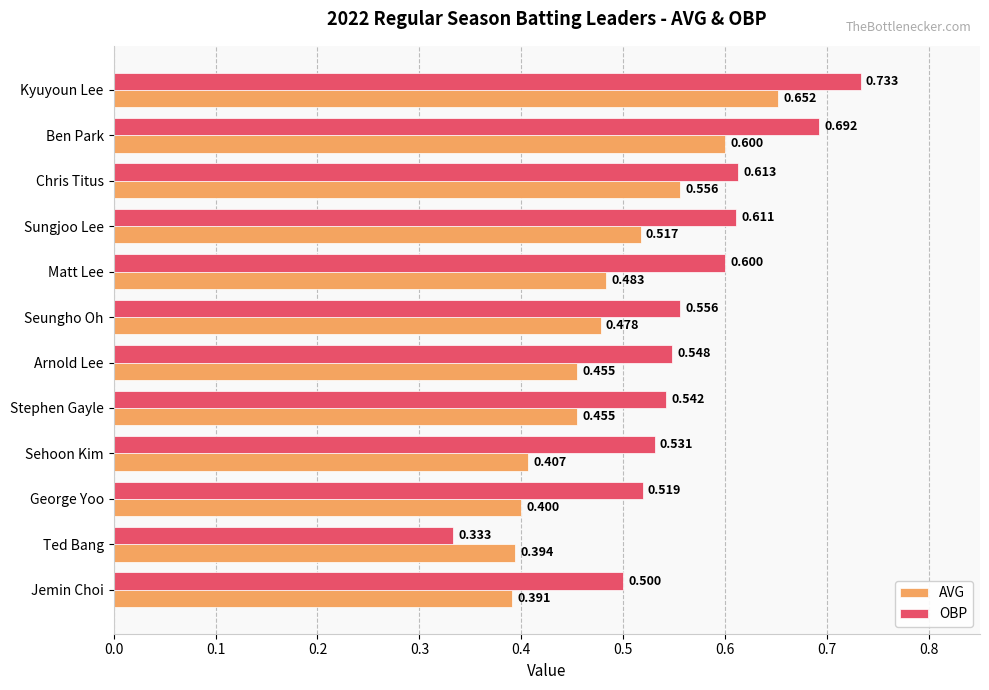

How many OBP values are between 0 and 1?

12